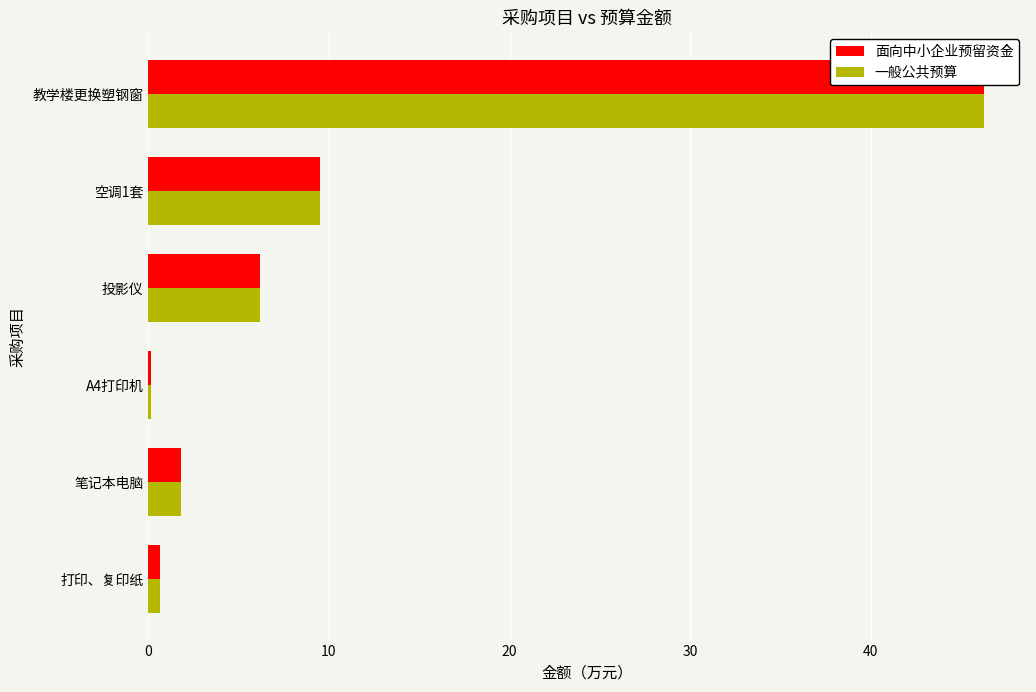

How many data points in 一般公共预算 are above 6?

3